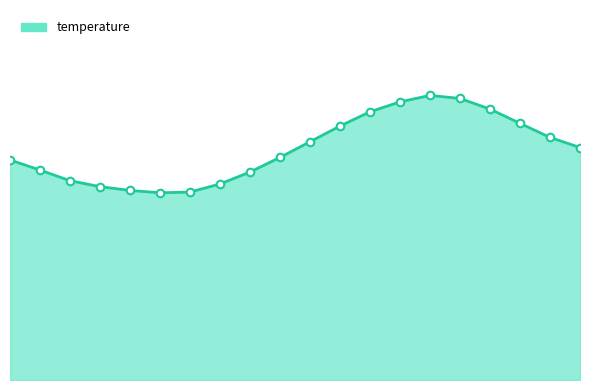

Which series has the largest Y range (max minus min)?

temperature_line